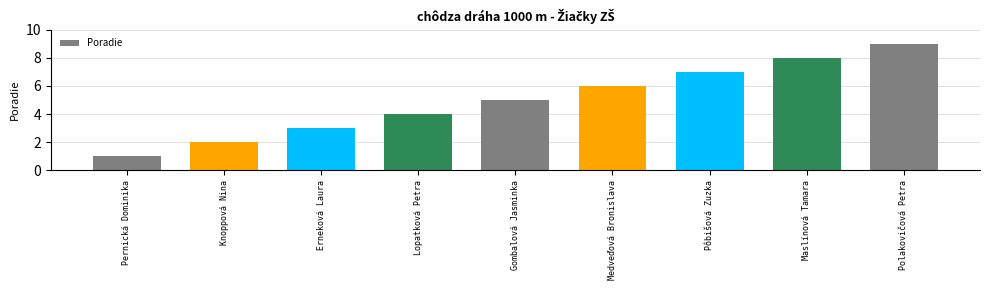

What is the minimum value shown in the chart?

1